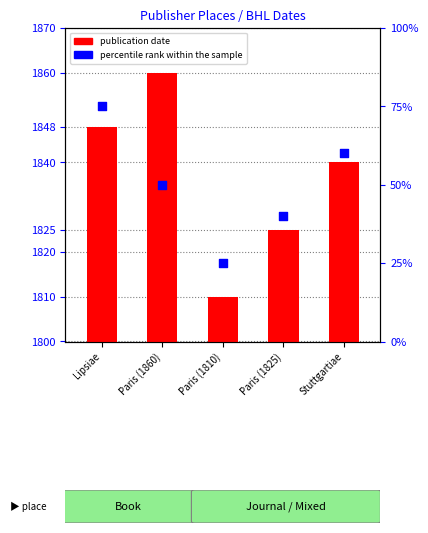

Which series has the widest spread of Y values?

publication date